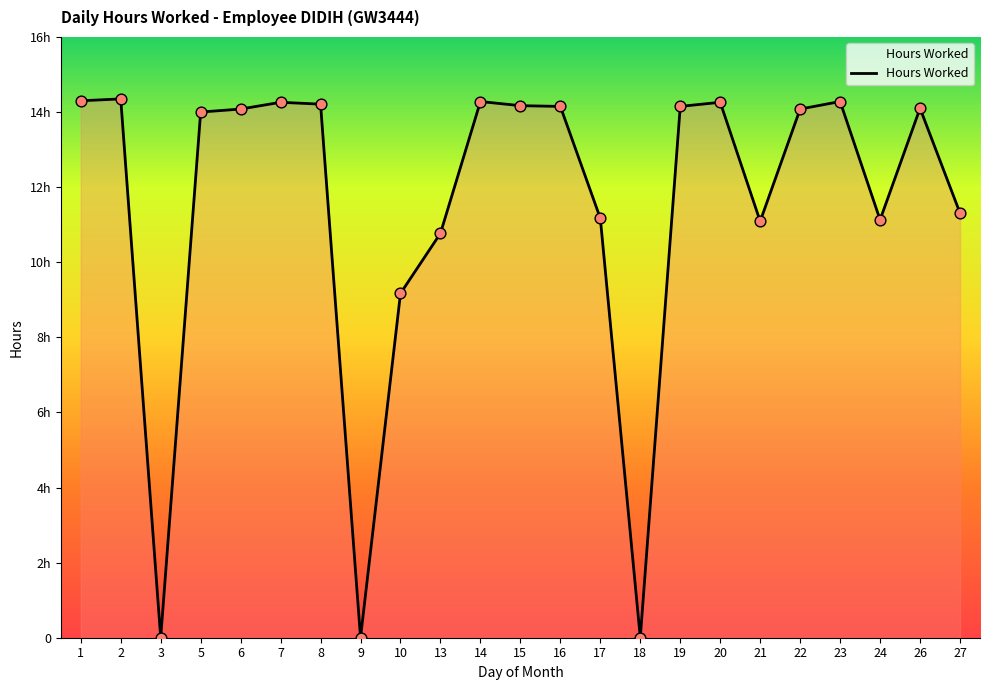

Between 14 and 27, which is larger?

14